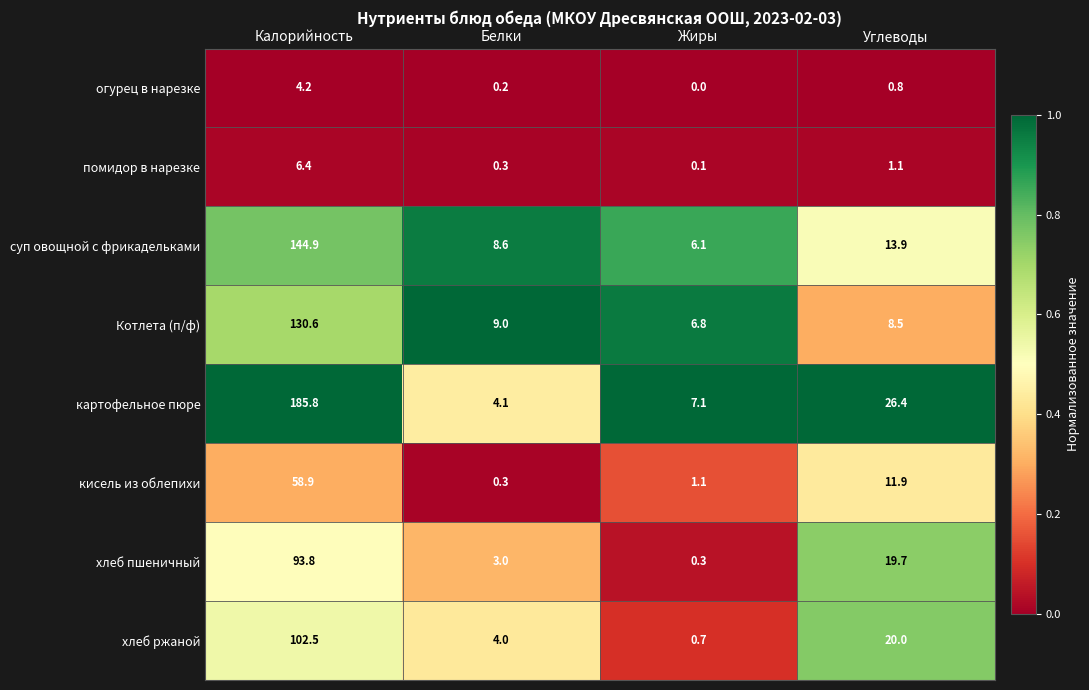

List the labels in order of помидор в нарезке value, largest first.

Калорийность, Углеводы, Белки, Жиры